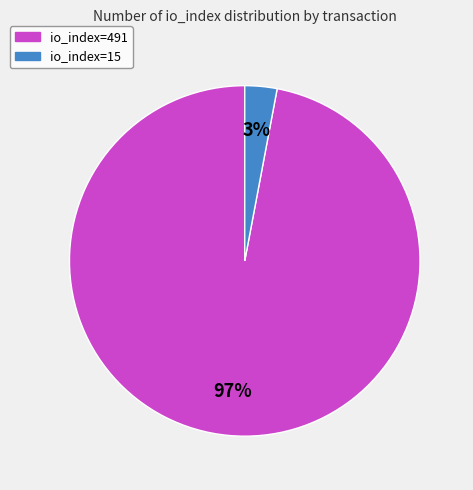

How many slices are in this pie chart?

2